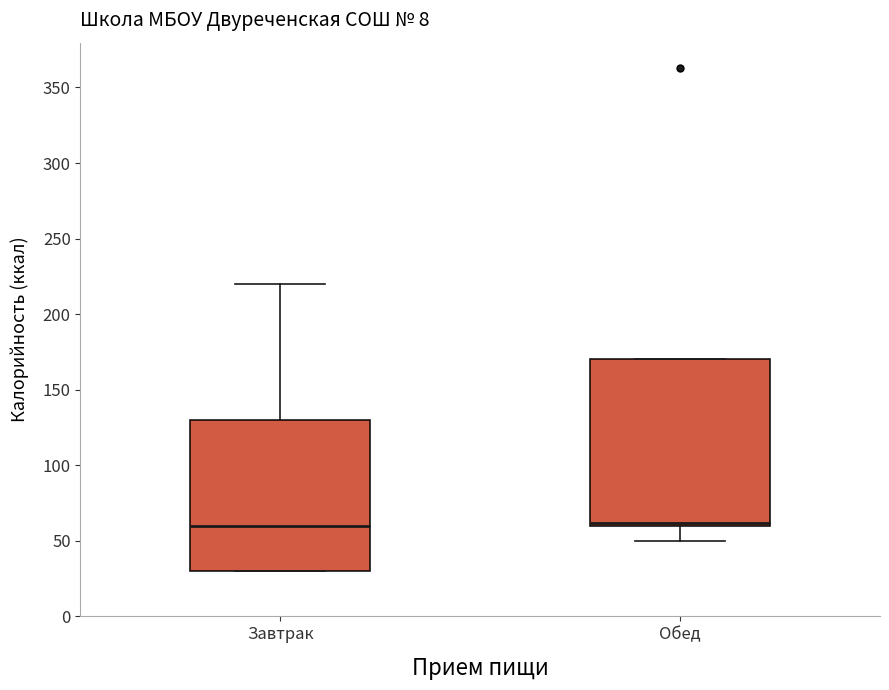

Which box is the tallest, from its lower edge to its upper edge?

Обед